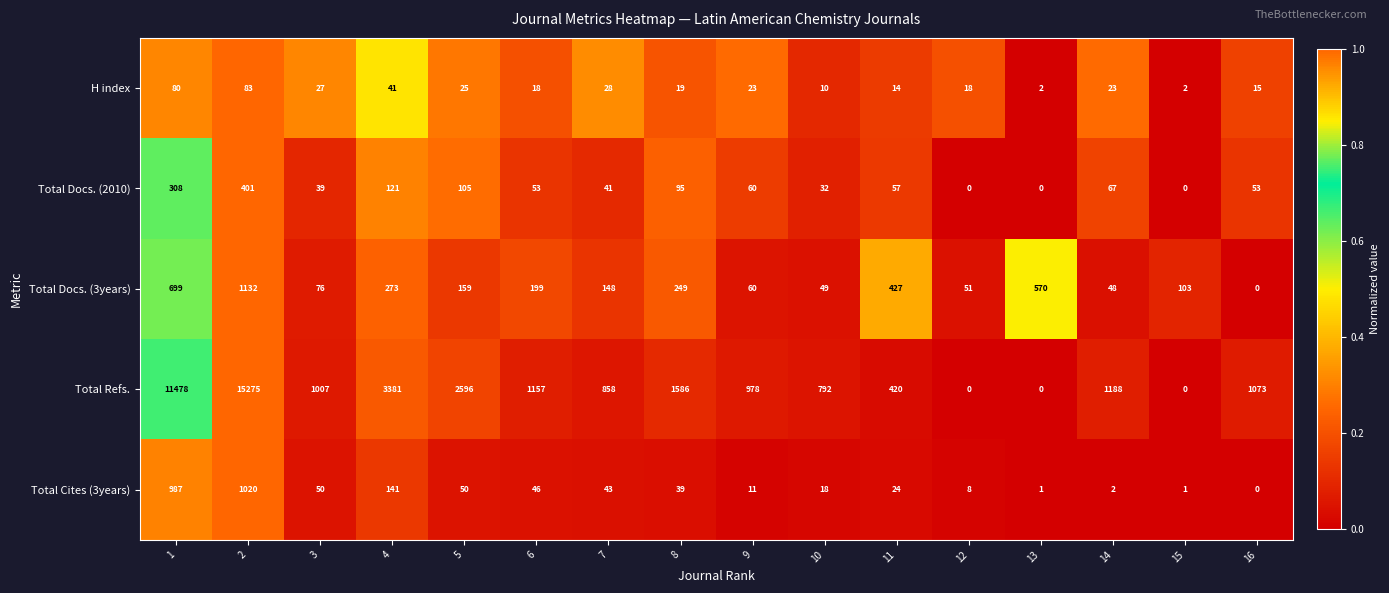

Is it true that Total Cites (3years) equals 39 at 8?

True